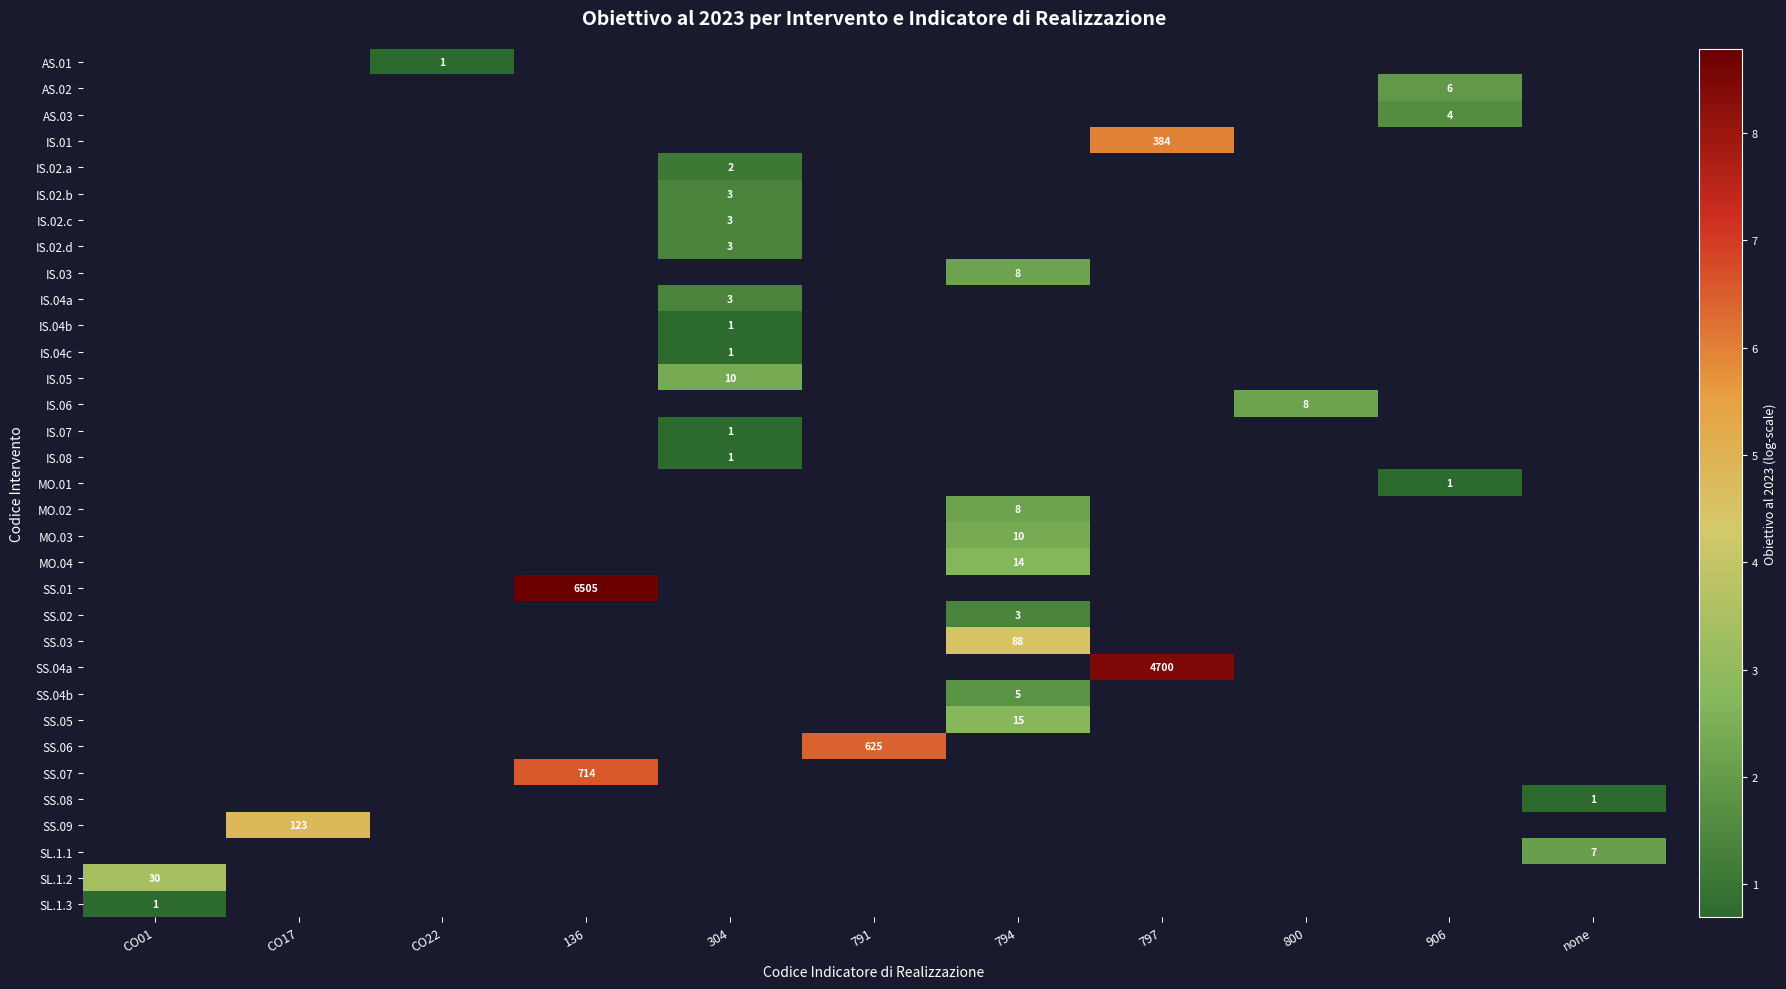

How many data points does each series have?

11